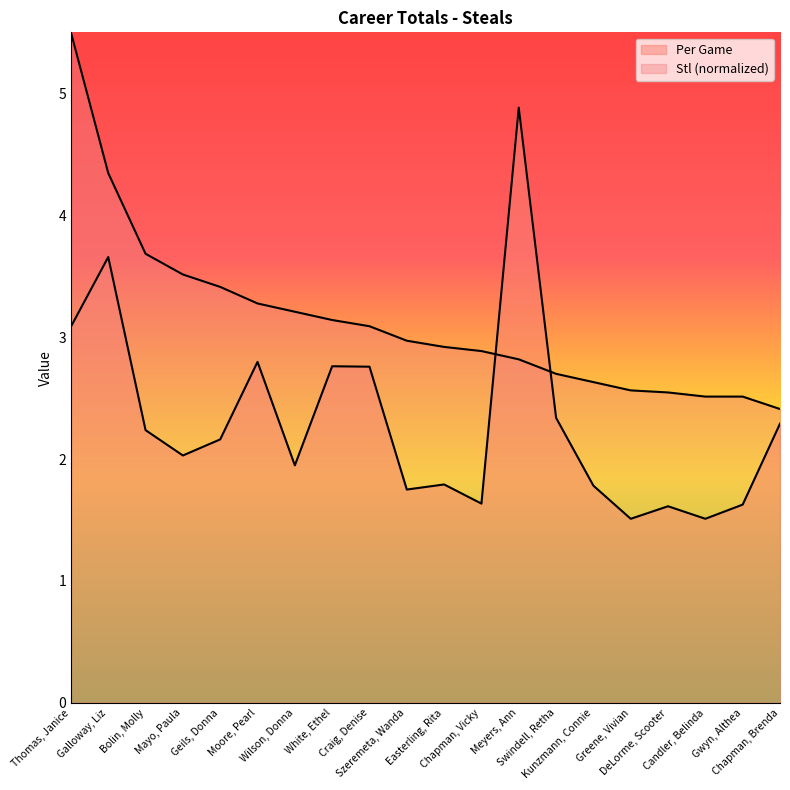

How many times do Stl and Per Game cross each other?

2